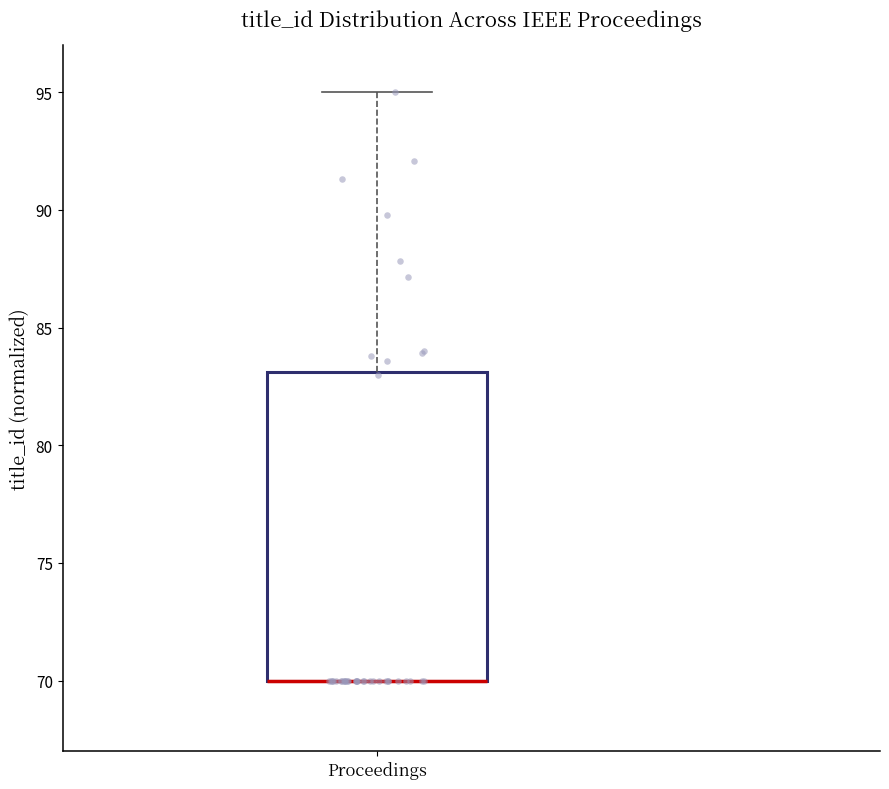

Read this box plot against the y-axis: the position of the median line, the range covered by the box, and the ends of both whiskers. The values are not printed on the chart, so give them approximately, as read against the axis.

median 70 (drawn on the box's lower edge), box 70 to 83, whiskers 70 to 95